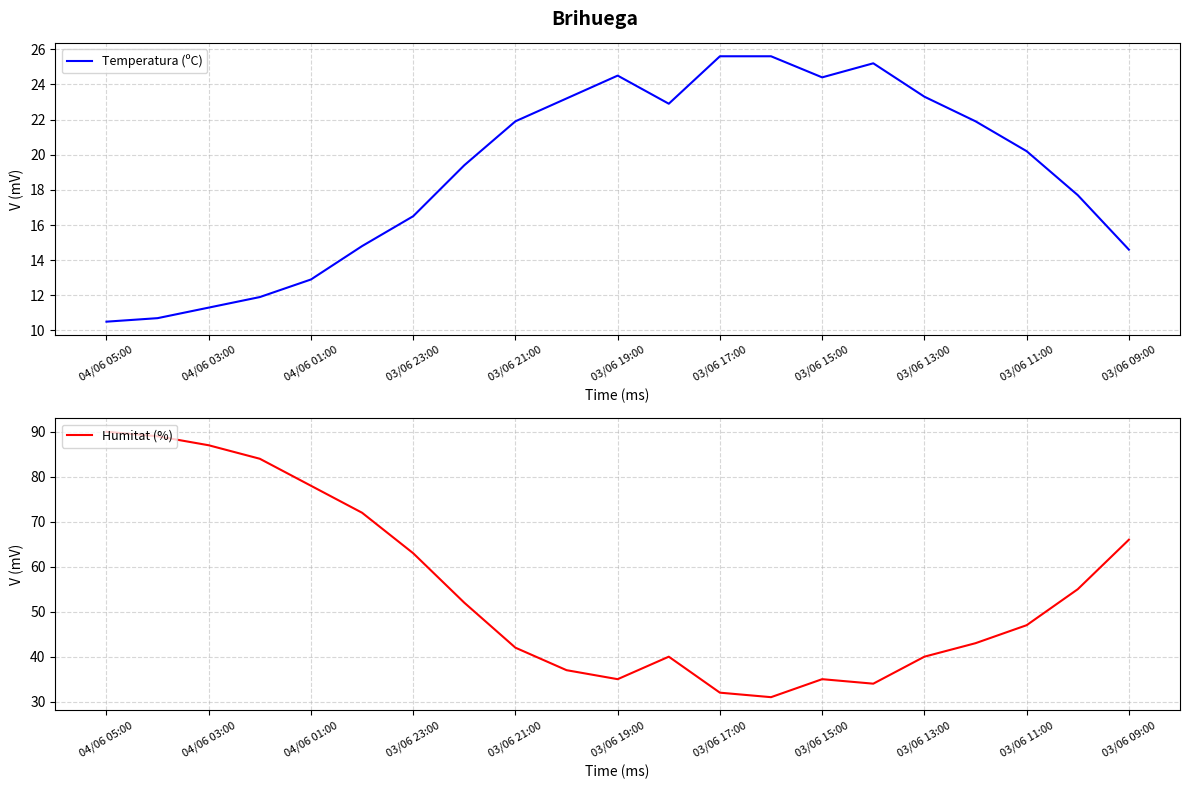

What is the lowest value of the Temperatura (ºC) series?

10.5